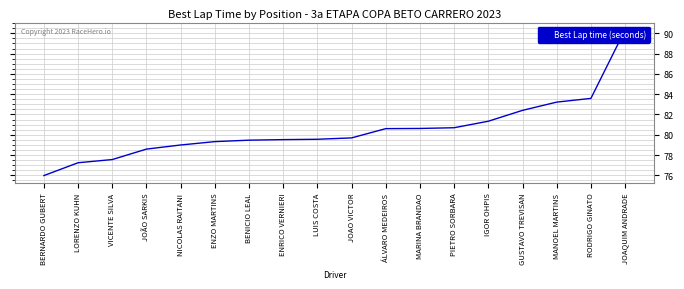

Reading left to right, what are all the values shown in this chart?

BERNARDO GUBERT=76.0	LORENZO KUHN=77.2	VICENTE SILVA=77.6	JOÃO SARKIS=78.6	NICOLAS RAITANI=79.0	ENZO MARTINS=79.3	BENICIO LEAL=79.5	ENRICO VERNIERI=79.5	LUIS COSTA=79.6	JOAO VICTOR=79.7	ÁLVARO MEDEIROS=80.6	MARINA BRANDAO=80.6	PIETRO SORBARA=80.7	IGOR OHPIS=81.3	GUSTAVO TREVISAN=82.4	MANOEL MARTINS=83.2	RODRIGO GINATO=83.6	JOAQUIM ANDRADE=90.3